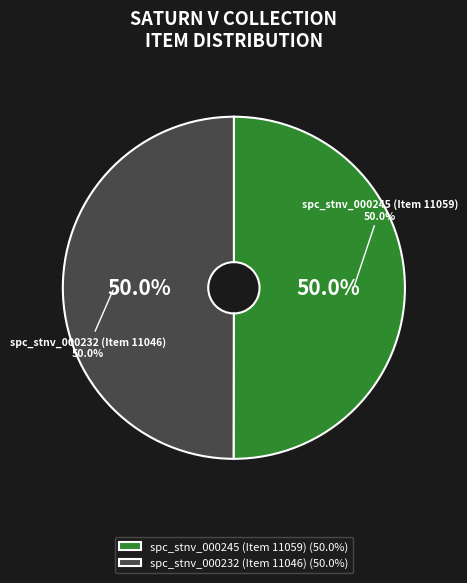

Which has a higher value, spc_stnv_000232 (Item 11046) or spc_stnv_000245 (Item 11059)?

spc_stnv_000245 (Item 11059)